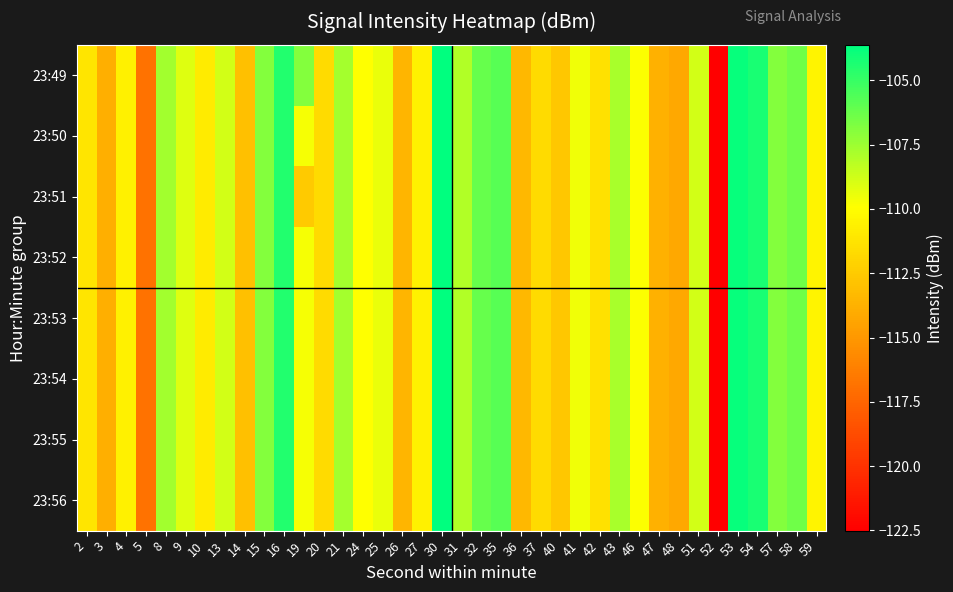

How many series are shown in this chart?

8